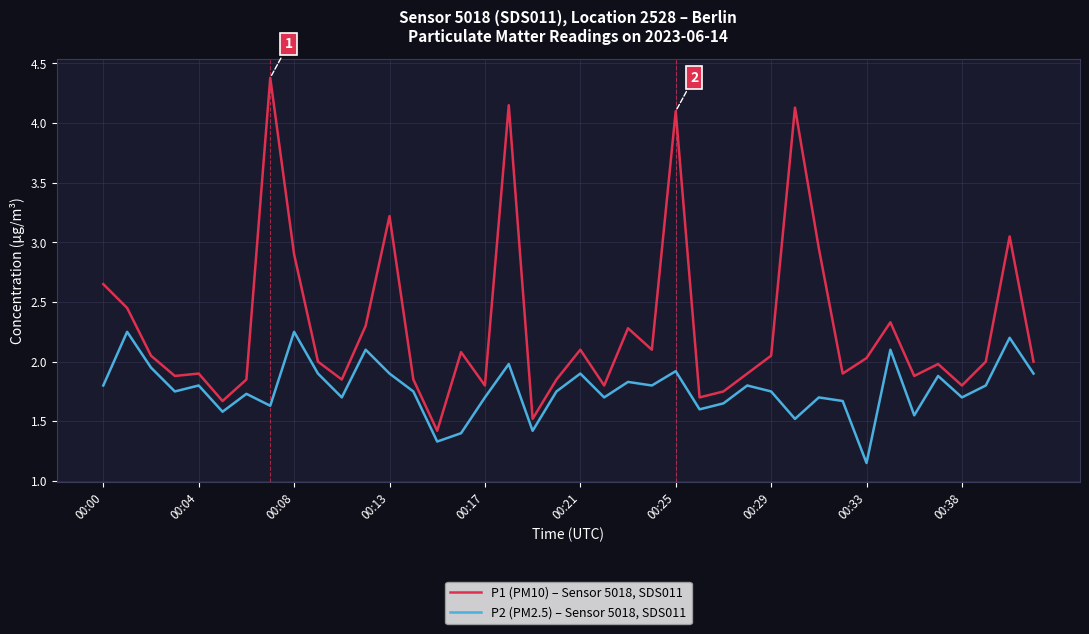

List the series in order of their overall mean, highest first.

P1 (PM10) – Sensor 5018, SDS011, P2 (PM2.5) – Sensor 5018, SDS011